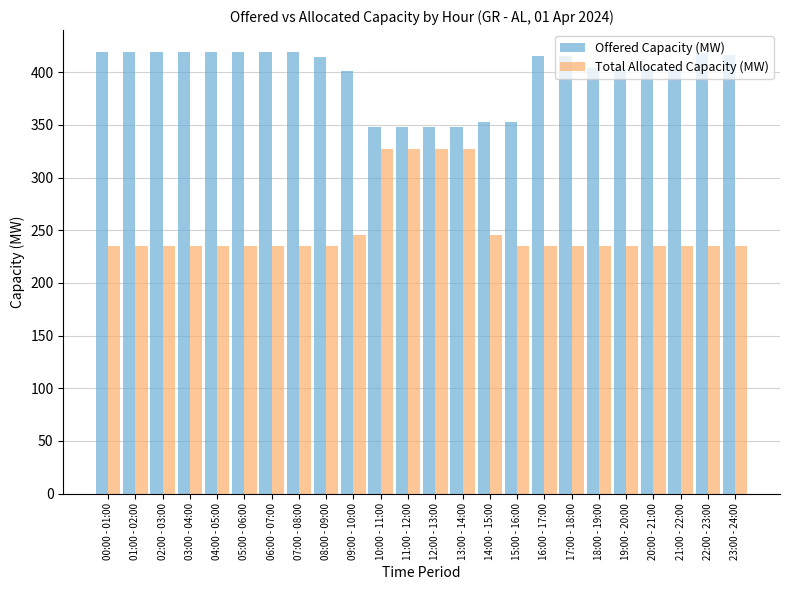

The Total Allocated Capacity (MW) series shows 235 at 05:00 - 06:00. True or false?

True